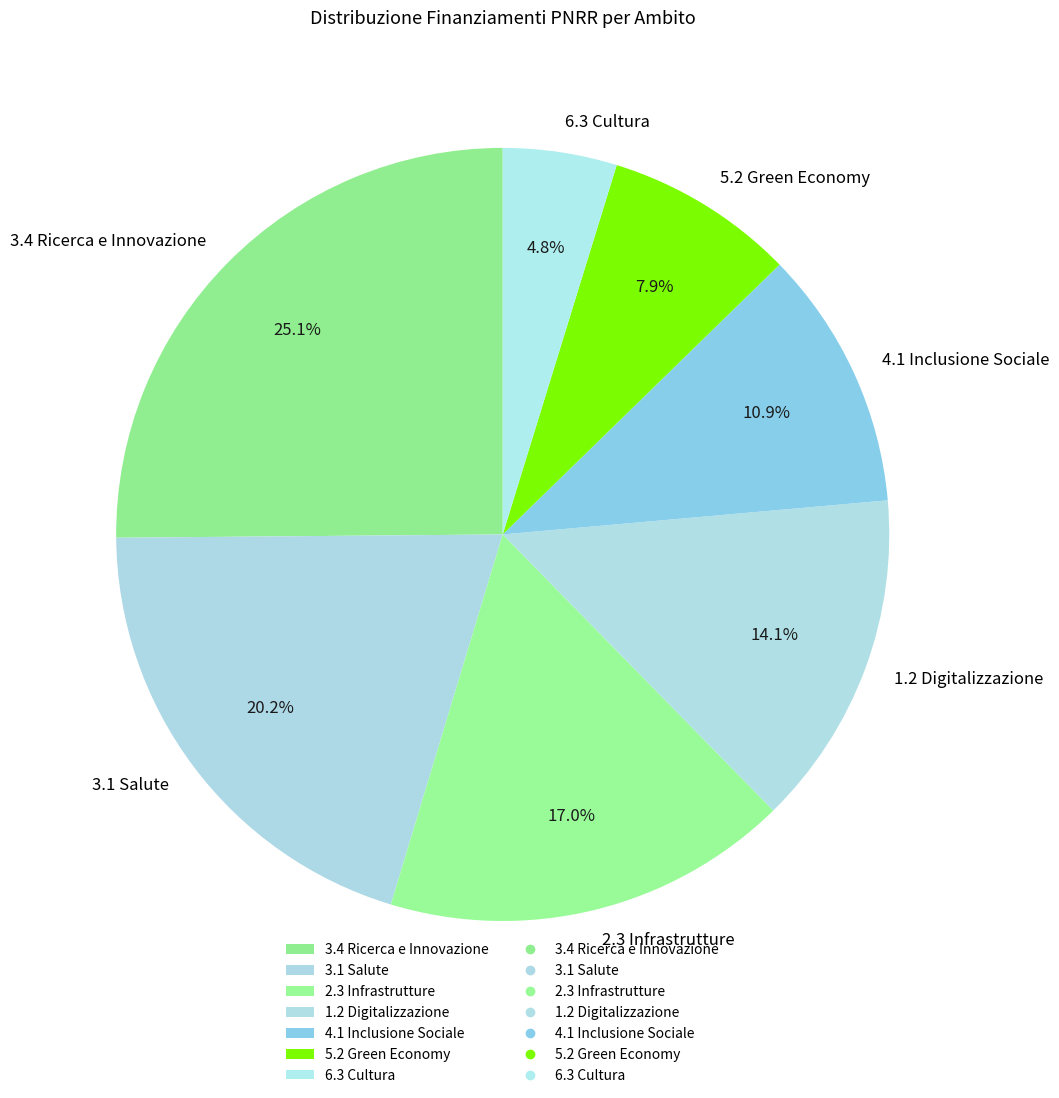

Does 3.4 Ricerca e Innovazione represent more than half of the total?

No